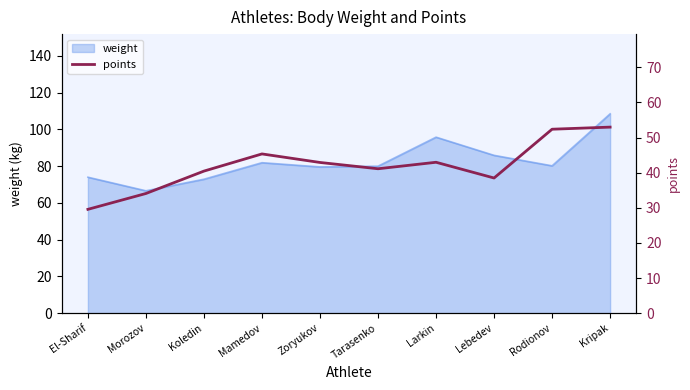

At which label does the data first exceed 42?

Mamedov